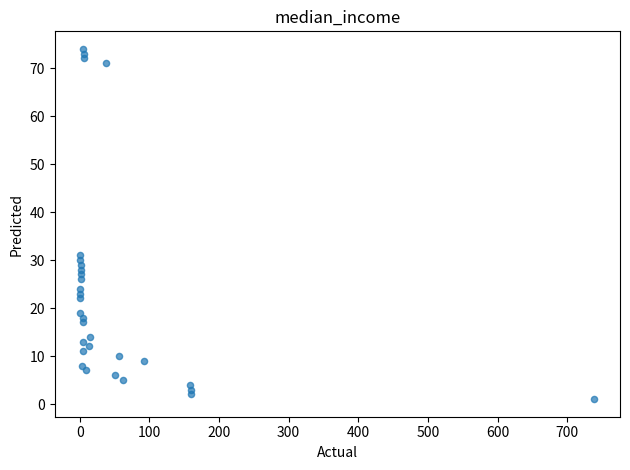

What is the range of Y values (max minus min)?

73